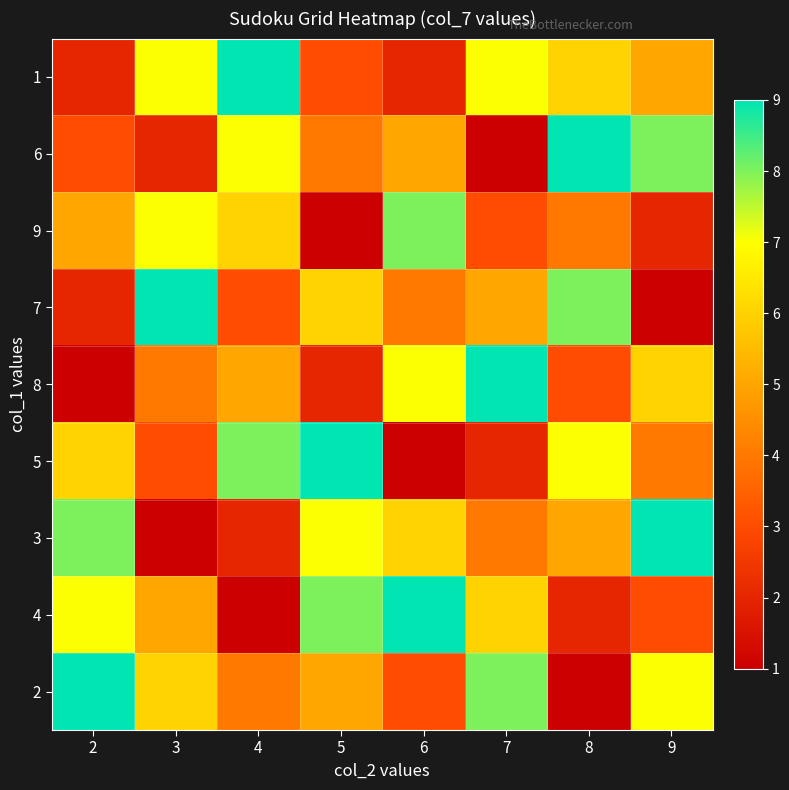

Rank the series by their maximum value, from lowest to highest.

9, 1, 6, 7, 8, 5, 3, 4, 2